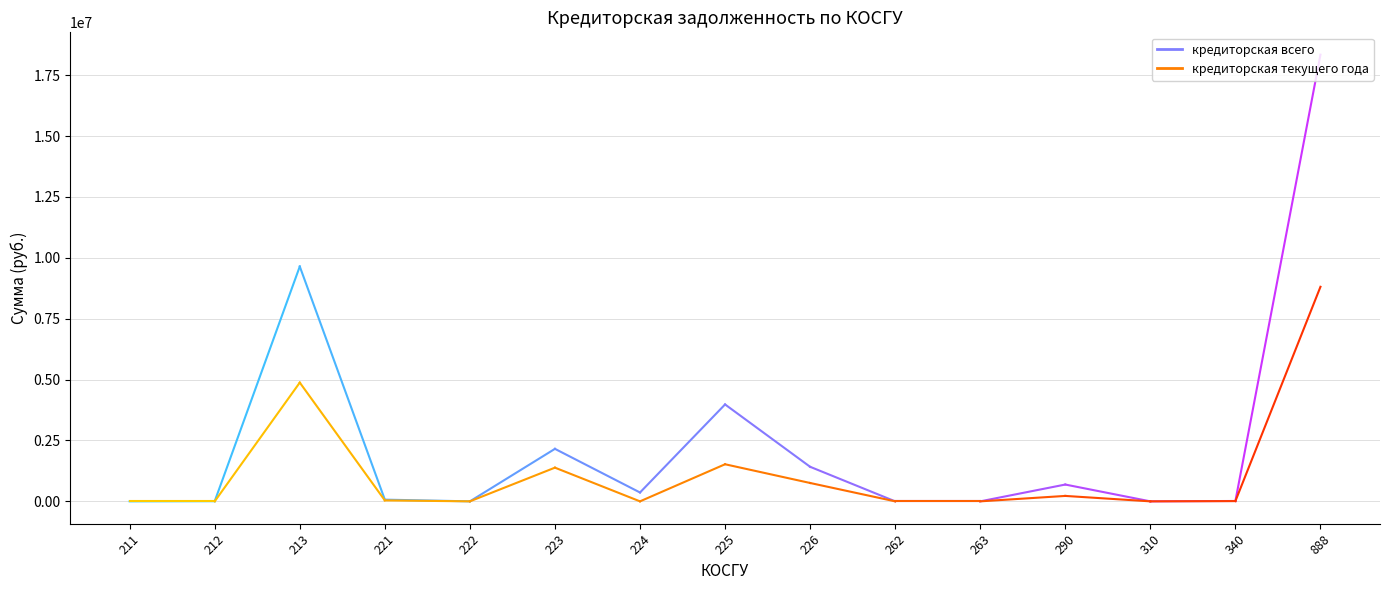

True or false: кредиторская текущего года has a value of 0 at 212.

True